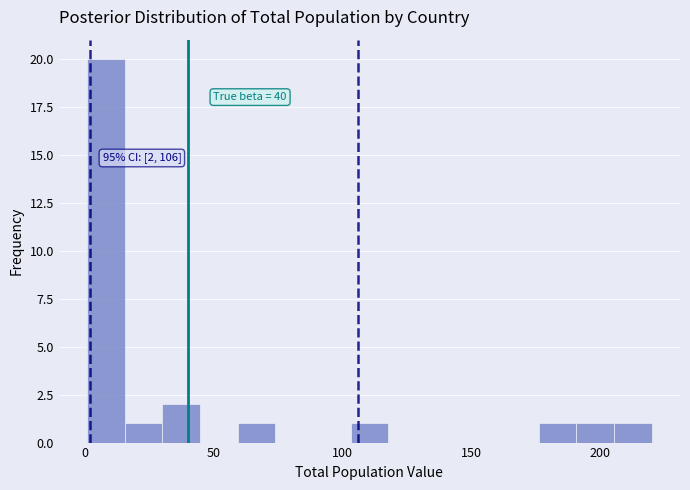

Read against the x-axis, roughly where is the centre of the tallest bar?

10